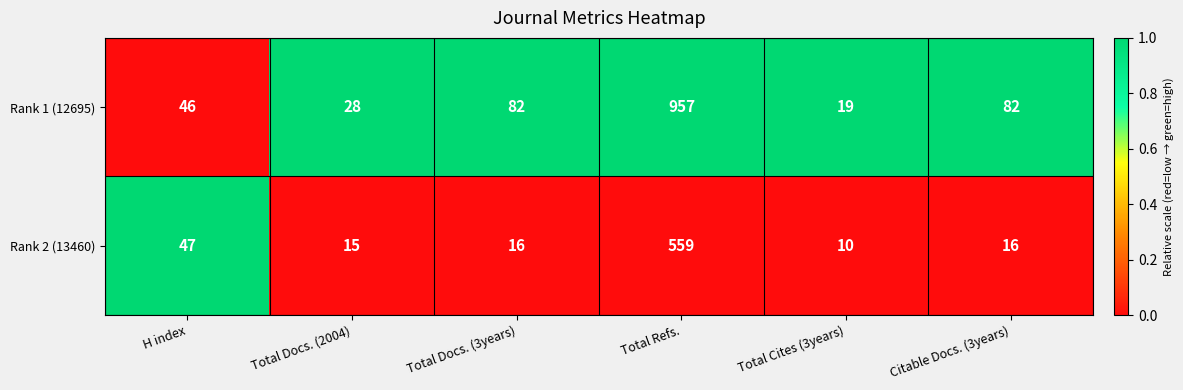

Which series has the largest range (max minus min)?

Rank 1 (12695)